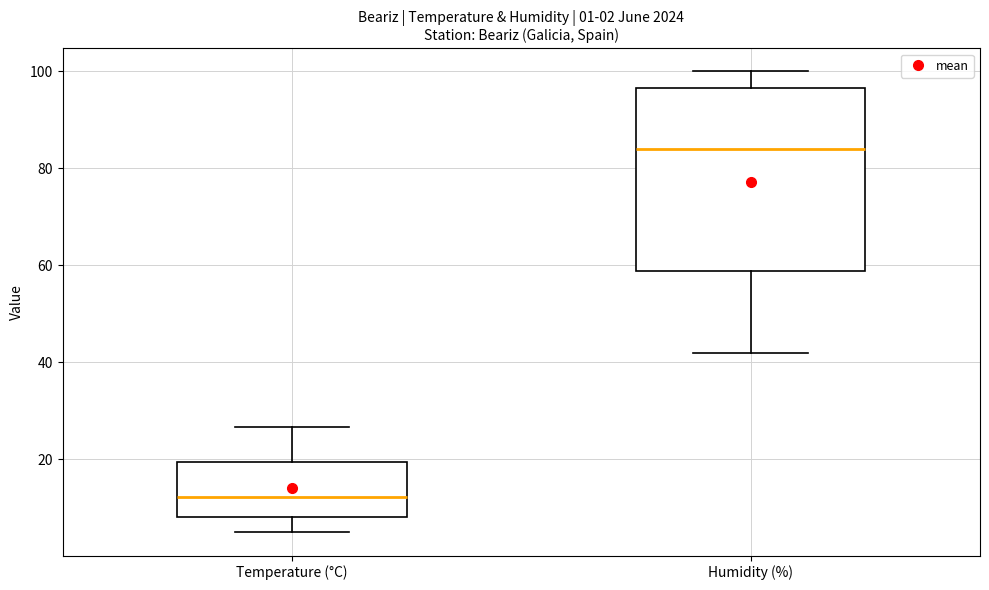

Which box's median line is the highest?

Humidity (%)